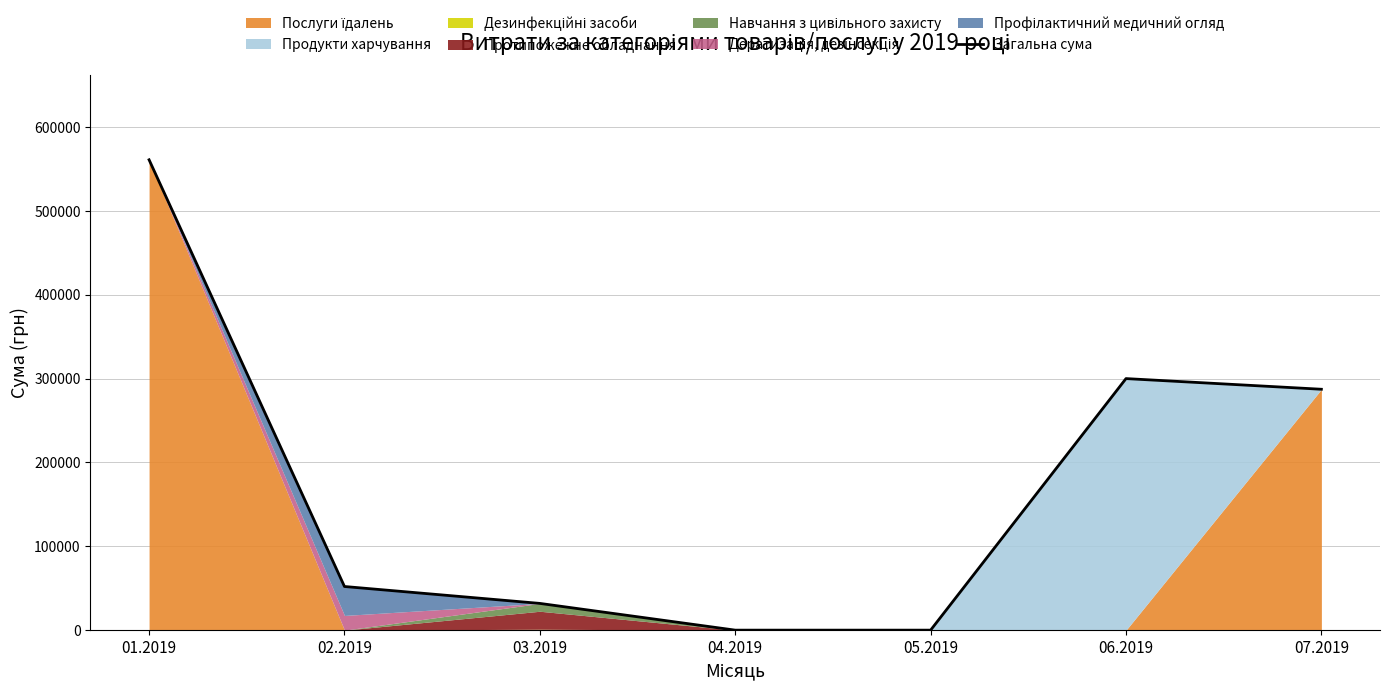

At which label does the data first exceed 52068?

01.2019